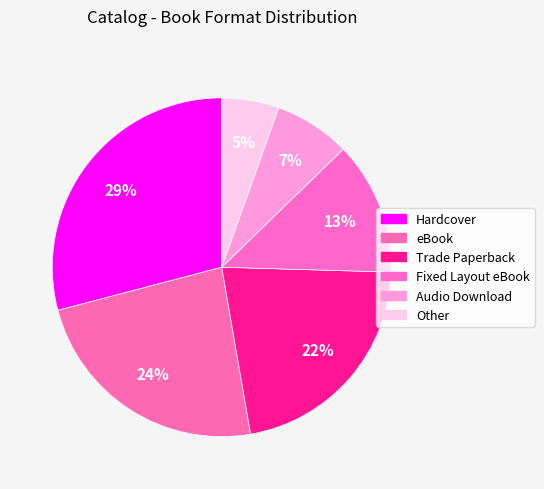

Is the sum of eBook and Hardcover greater than half?

Yes